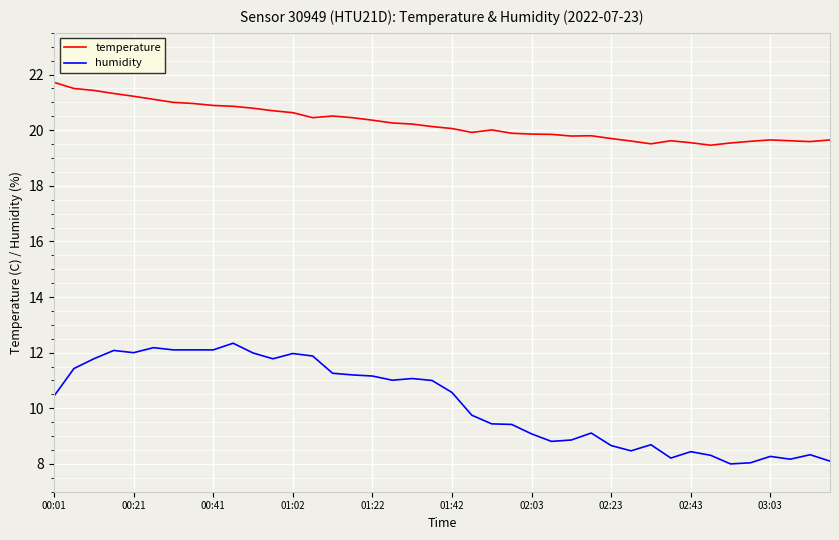

What are all the series names shown in the legend?

temperature, humidity